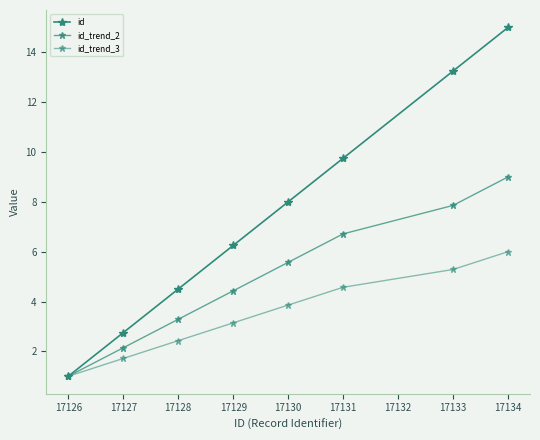

True or false: id_trend_2 and id intersect in this chart.

False